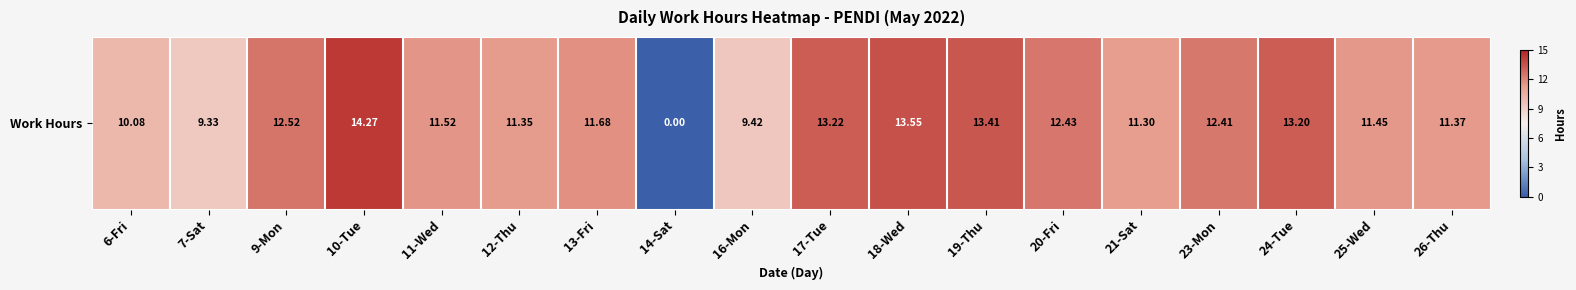

Reading left to right, extract all data points from this chart.

6-Fri=10.1	7-Sat=9.3	9-Mon=12.5	10-Tue=14.3	11-Wed=11.5	12-Thu=11.3	13-Fri=11.7	14-Sat=0.0	16-Mon=9.4	17-Tue=13.2	18-Wed=13.6	19-Thu=13.4	20-Fri=12.4	21-Sat=11.3	23-Mon=12.4	24-Tue=13.2	25-Wed=11.4	26-Thu=11.4